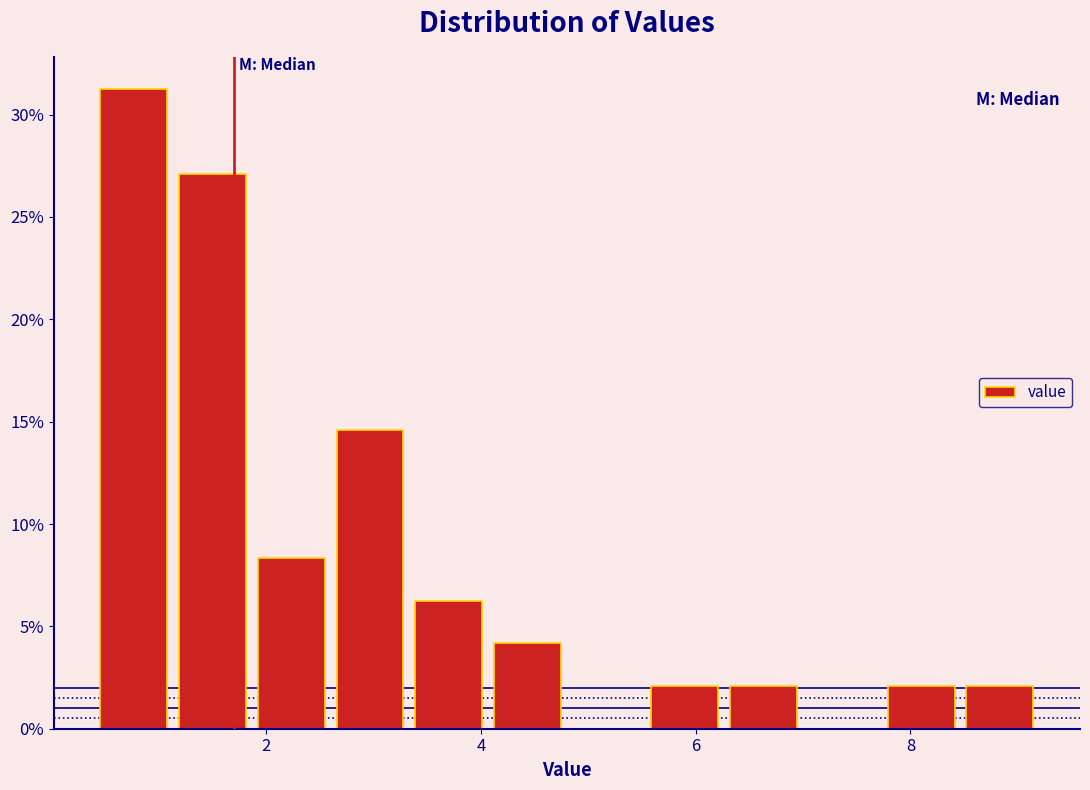

Around what value on the x-axis is the tallest bar? Give the approximate position of its centre, as read against the axis.

0.8